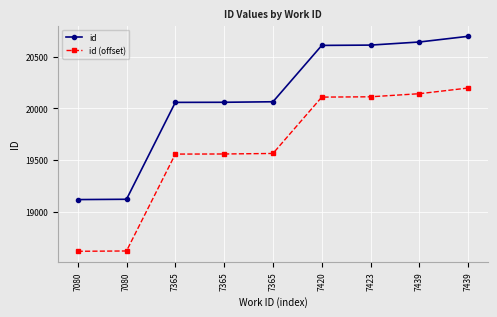

How many data points in id (offset) are less than 19565?

4